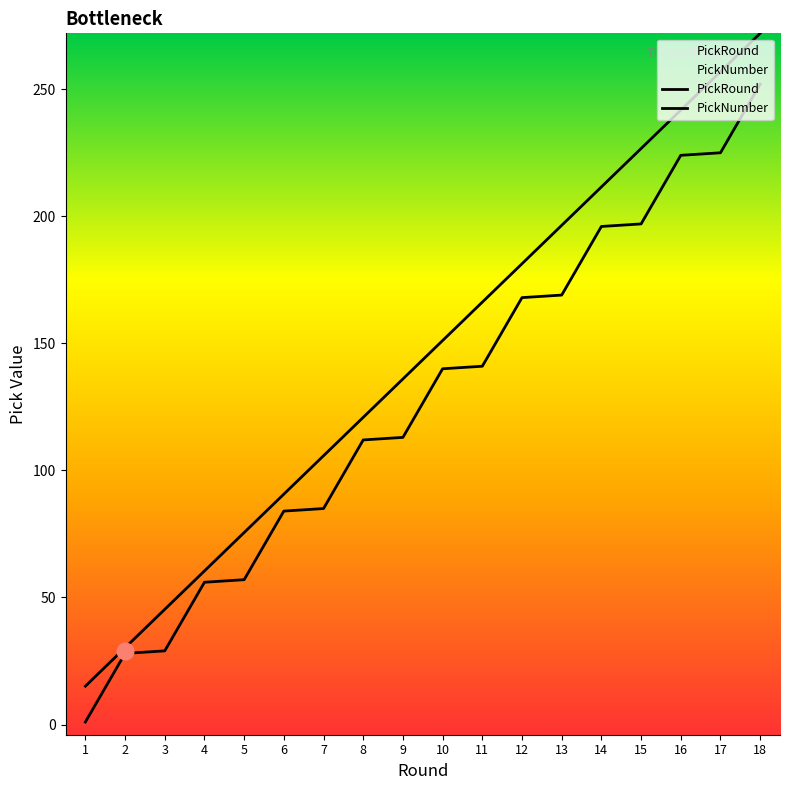

Reading left to right, list all the values displayed in this chart.

PickRound: 1=15.1	2=30.2	3=45.3	4=60.4	5=75.6	6=90.7	7=105.8	8=120.9	9=136.0	10=151.1	11=166.2	12=181.3	13=196.4	14=211.6	15=226.7	16=241.8	17=256.9	18=272.0
PickNumber: 1=1.0	2=28.0	3=29.0	4=56.0	5=57.0	6=84.0	7=85.0	8=112.0	9=113.0	10=140.0	11=141.0	12=168.0	13=169.0	14=196.0	15=197.0	16=224.0	17=225.0	18=252.0